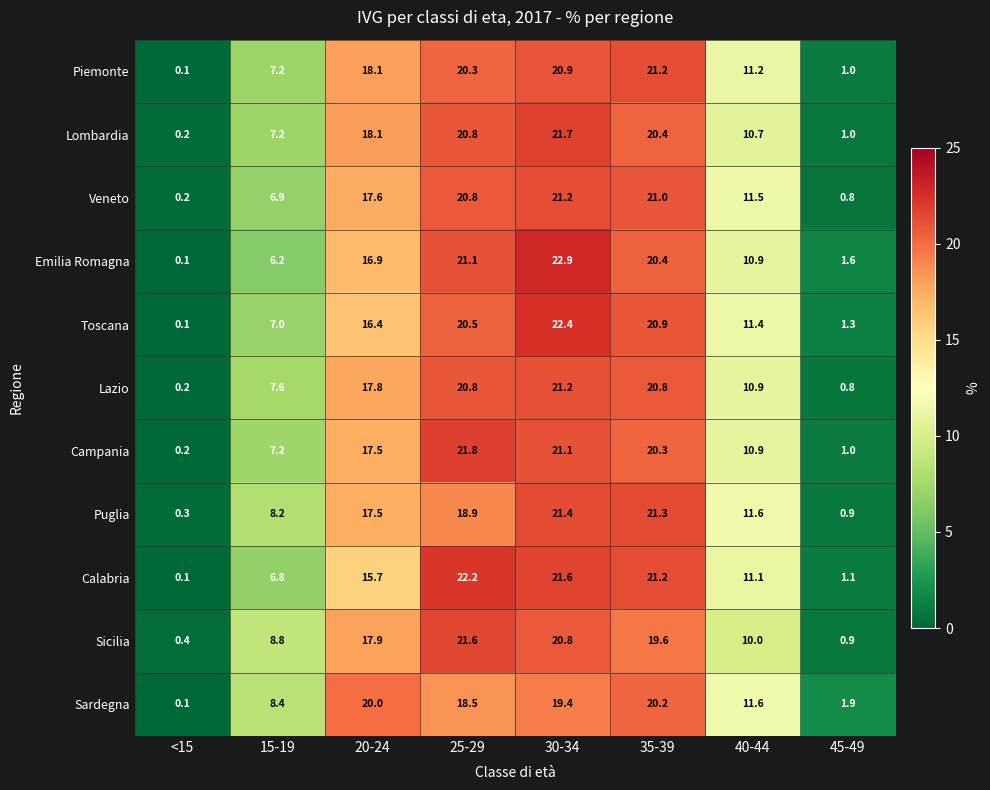

List the labels in order of Calabria value, smallest first.

<15, 45-49, 15-19, 40-44, 20-24, 35-39, 30-34, 25-29